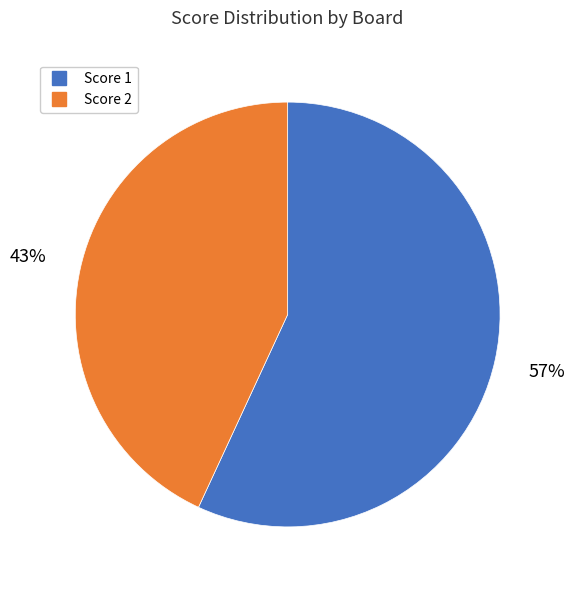

To the nearest percent, what is the average slice percentage?

50%